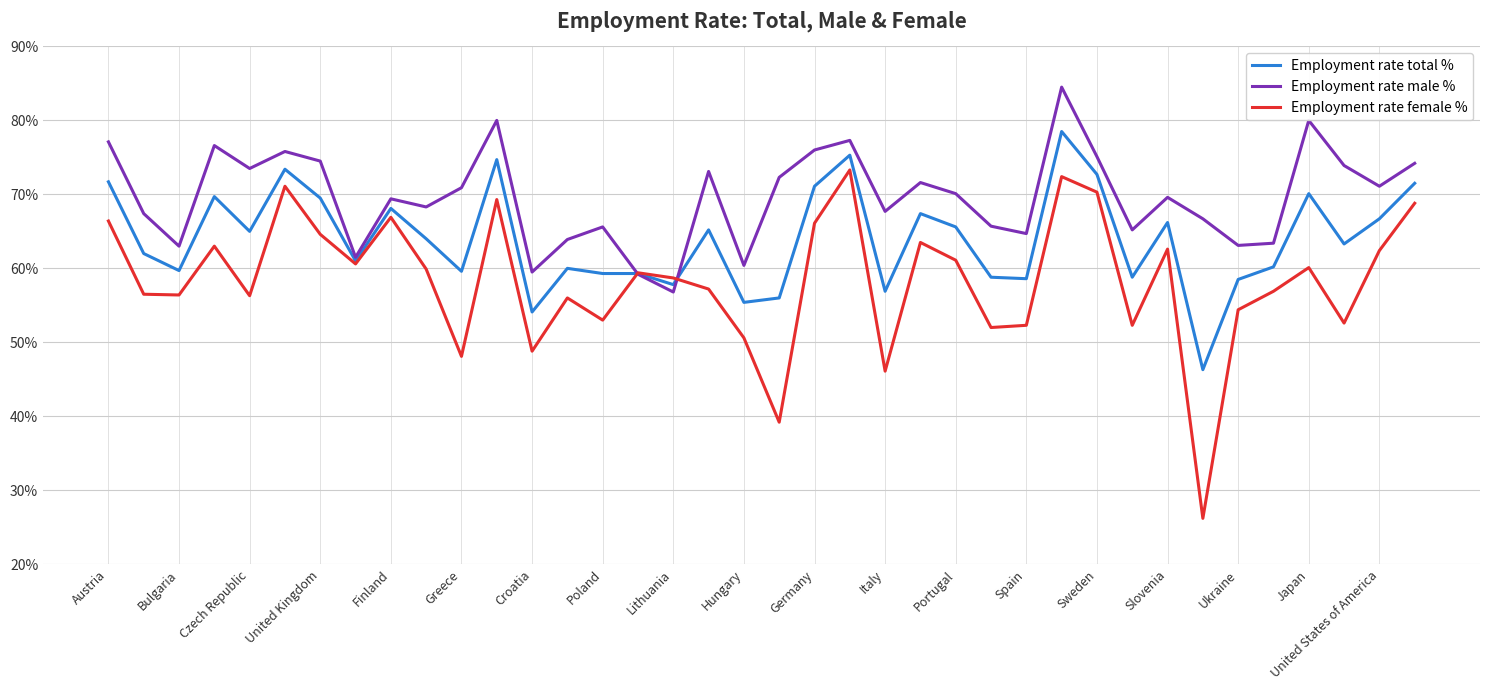

List the series in order of their overall mean, highest first.

Employment rate male %, Employment rate total %, Employment rate female %